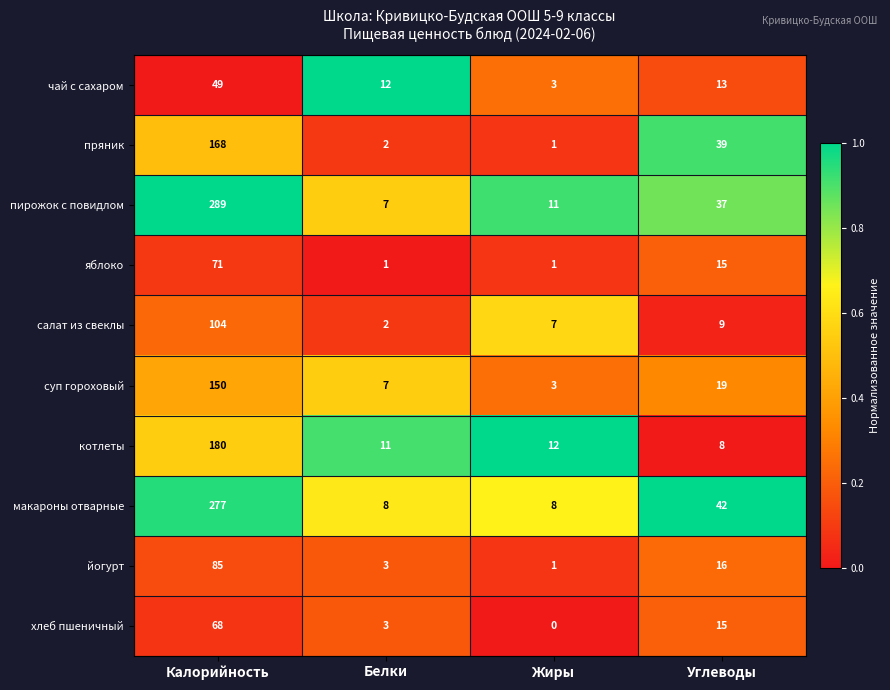

The value of салат из свеклы at Жиры is 7. True or false?

True